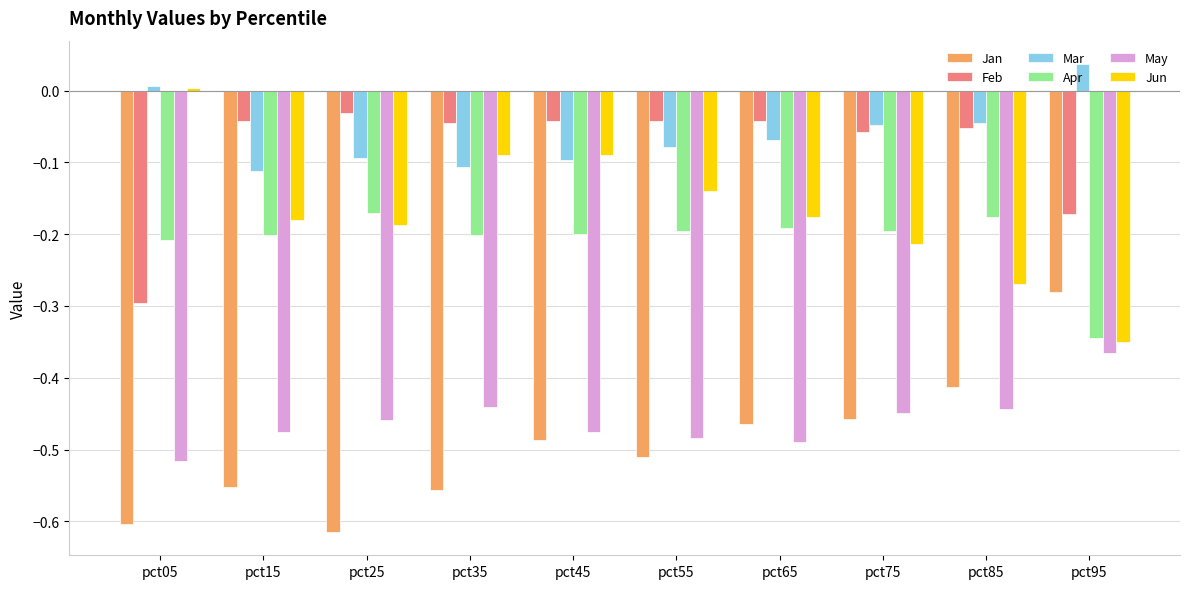

What are all the series names shown in the legend?

Jan, Feb, Mar, Apr, May, Jun